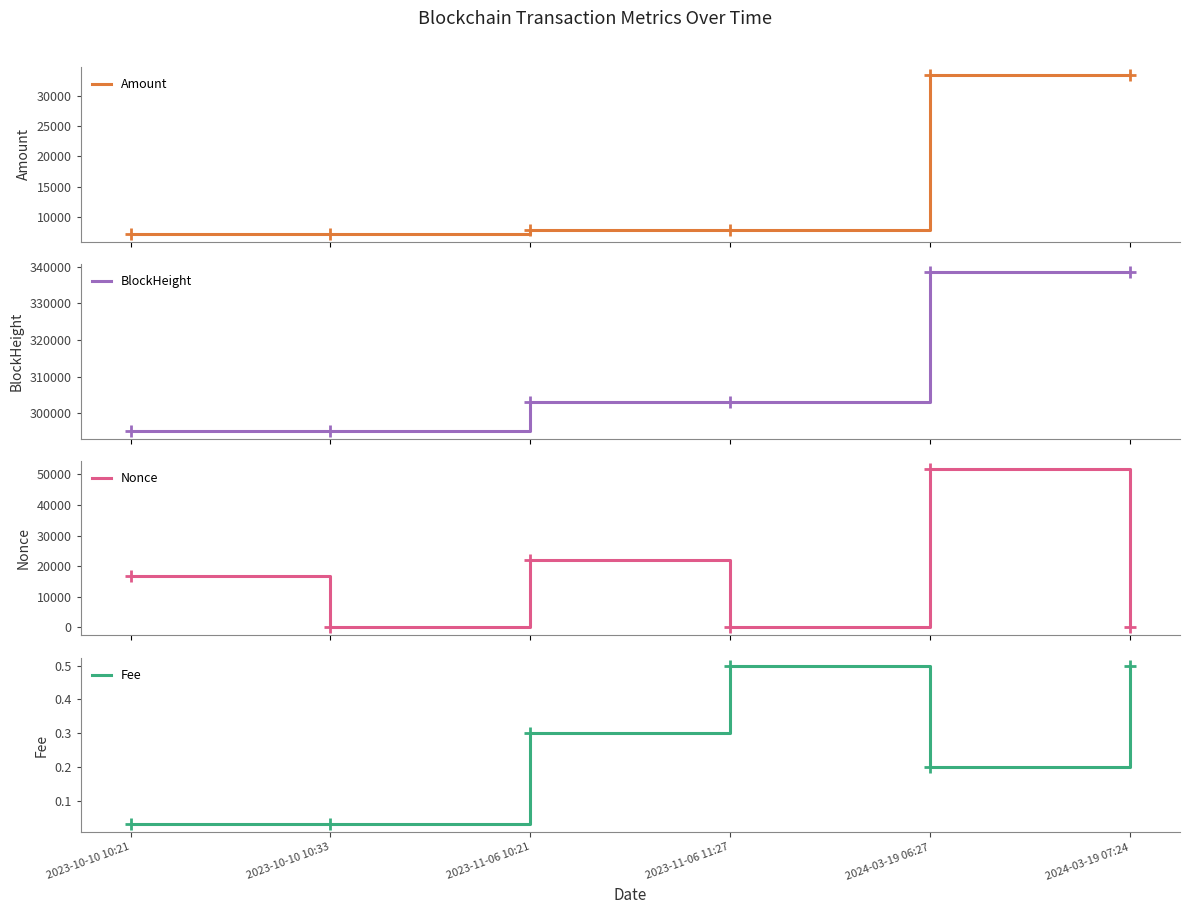

Reading right to left, list all the values displayed in this chart.

Amount: 2024-03-19 07:24=33455.3	2024-03-19 06:27=33455.8	2023-11-06 11:27=7834.2	2023-11-06 10:21=7834.7	2023-10-10 10:33=7254.3	2023-10-10 10:21=7255.3
BlockHeight: 2024-03-19 07:24=338628.0	2024-03-19 06:27=338619.0	2023-11-06 11:27=303151.0	2023-11-06 10:21=303138.0	2023-10-10 10:33=295253.0	2023-10-10 10:21=295251.0
Nonce: 2024-03-19 07:24=2.0	2024-03-19 06:27=51785.0	2023-11-06 11:27=1.0	2023-11-06 10:21=21866.0	2023-10-10 10:33=0.0	2023-10-10 10:21=16748.0
Fee: 2024-03-19 07:24=0.5	2024-03-19 06:27=0.2	2023-11-06 11:27=0.5	2023-11-06 10:21=0.3	2023-10-10 10:33=0.0	2023-10-10 10:21=0.0